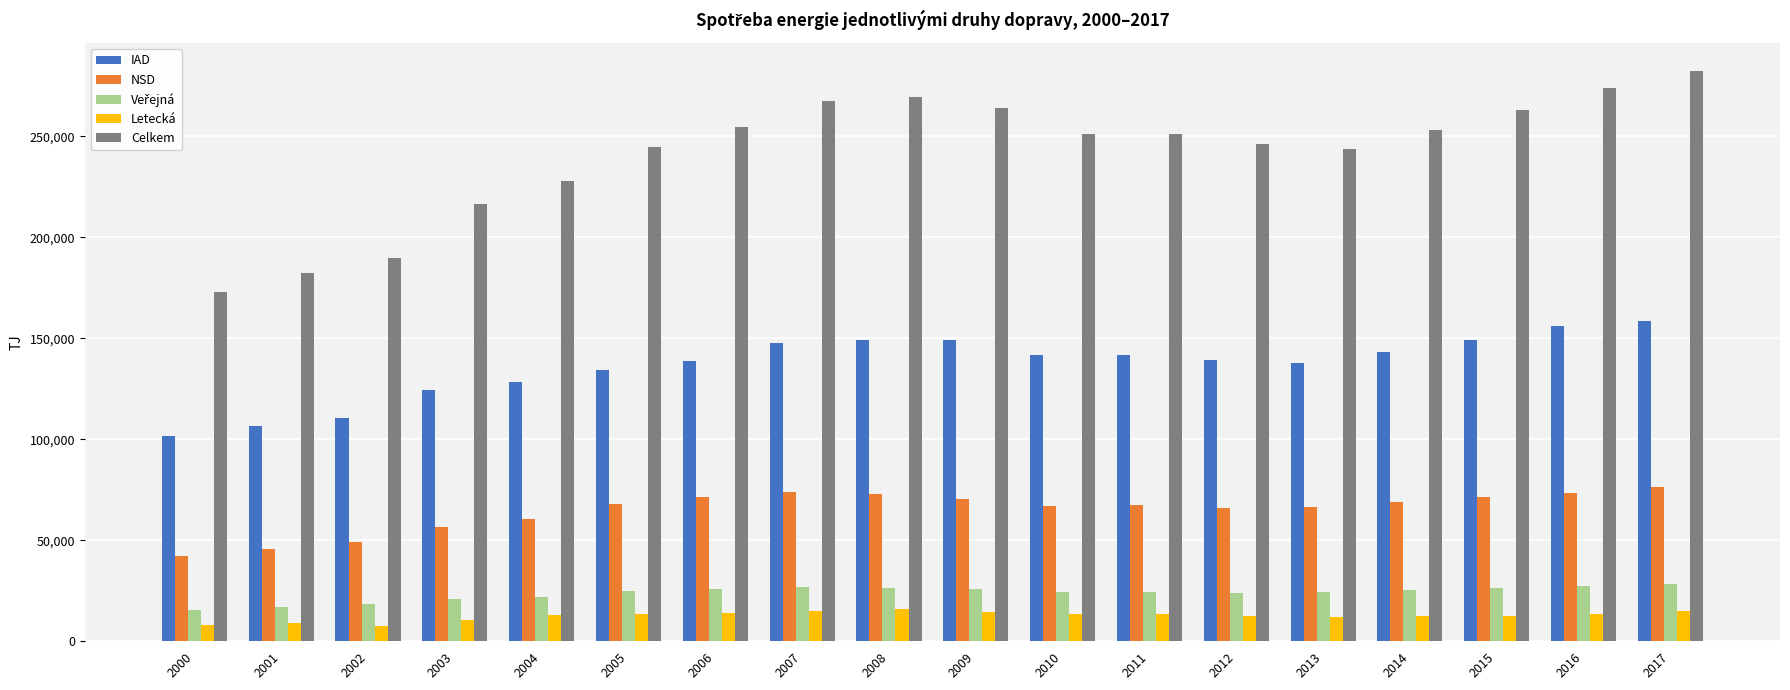

What is the difference between the highest and lowest values at 2001?

173566